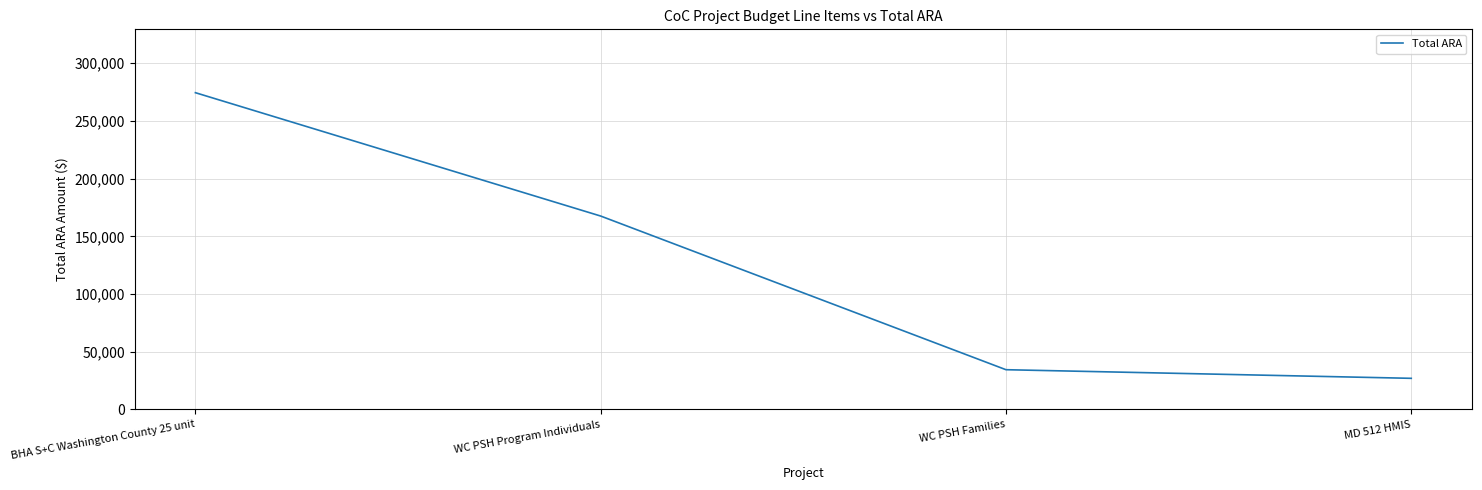

The chart shows a value of 27000 at MD 512 HMIS. True or false?

True